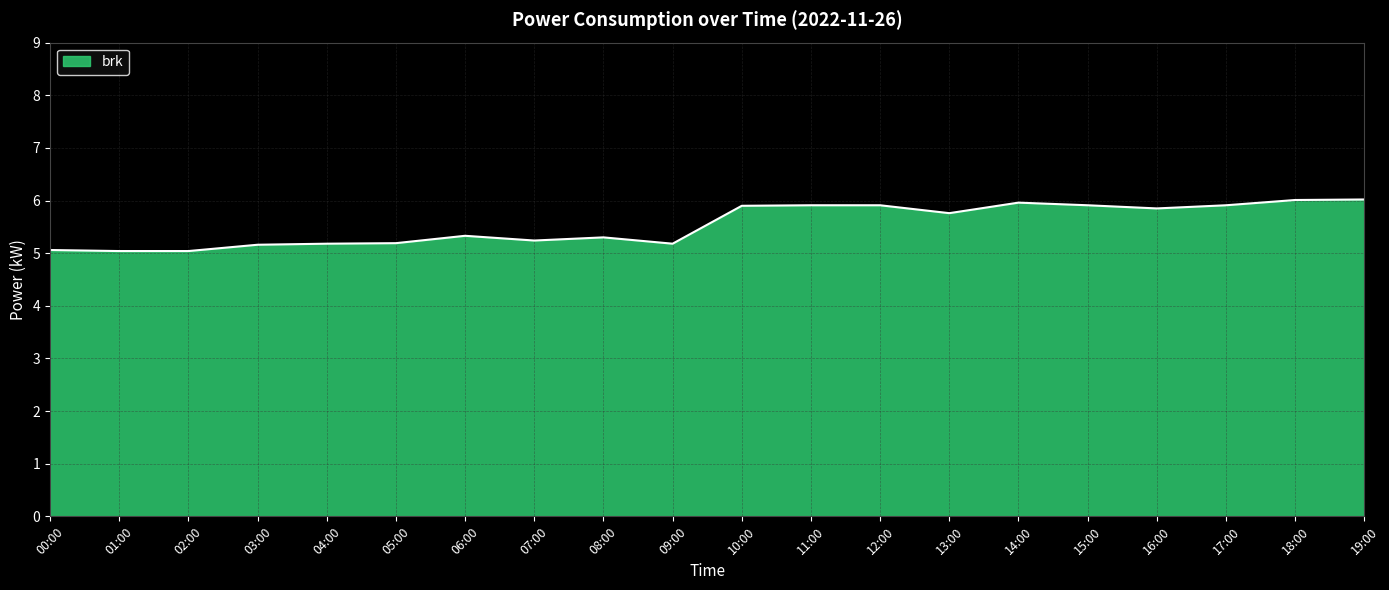

What is the ratio of the value at 10:00 to the value at 06:00?

1.1